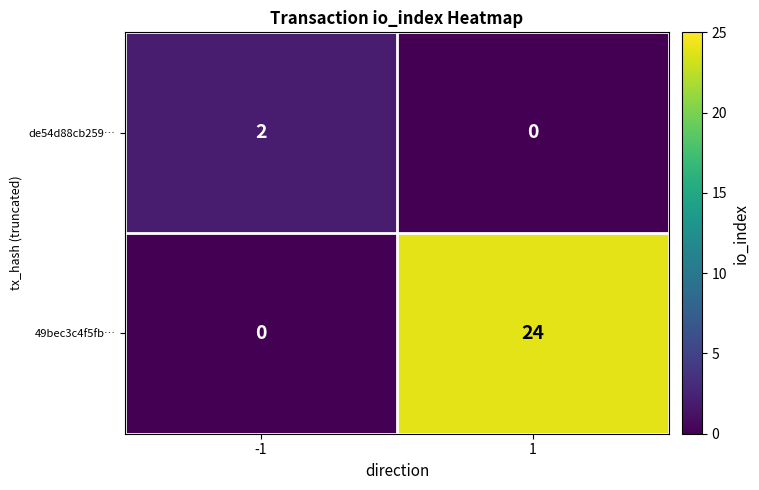

Rank the series at 1 from highest to lowest value.

49bec3c4f5fb…, de54d88cb259…